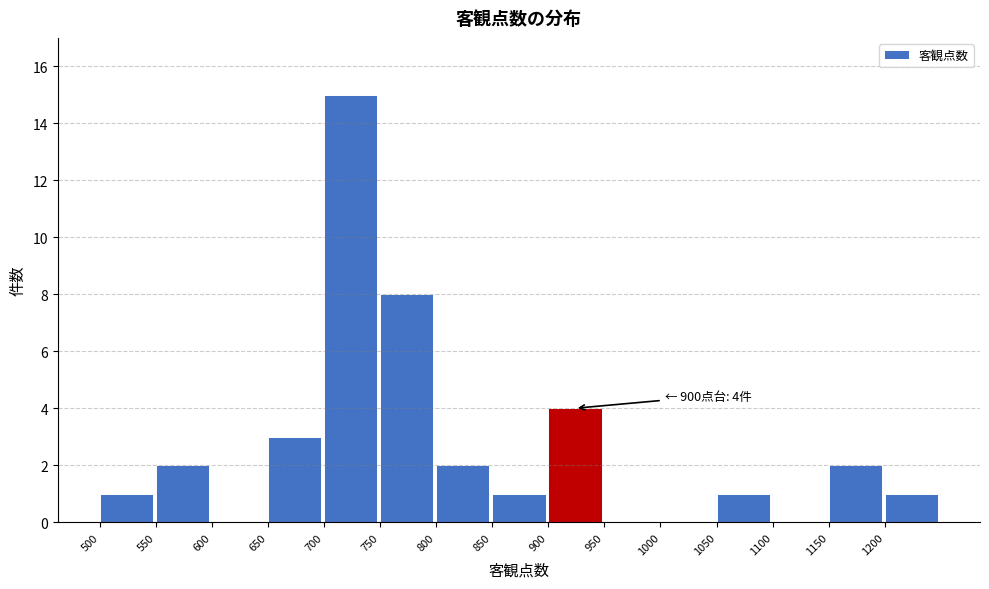

Which range on the x-axis has the tallest bar?

700 to 750